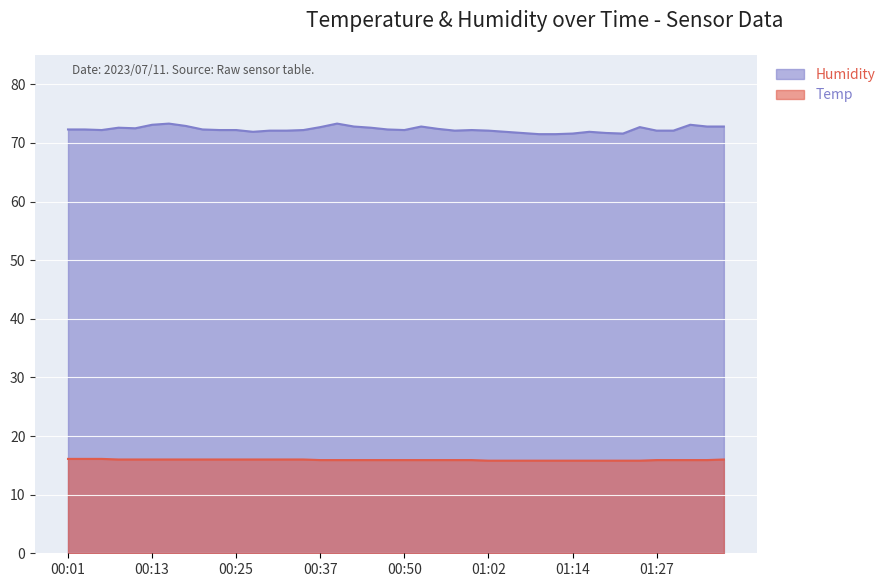

What is the sum of all Temp values?

636.9